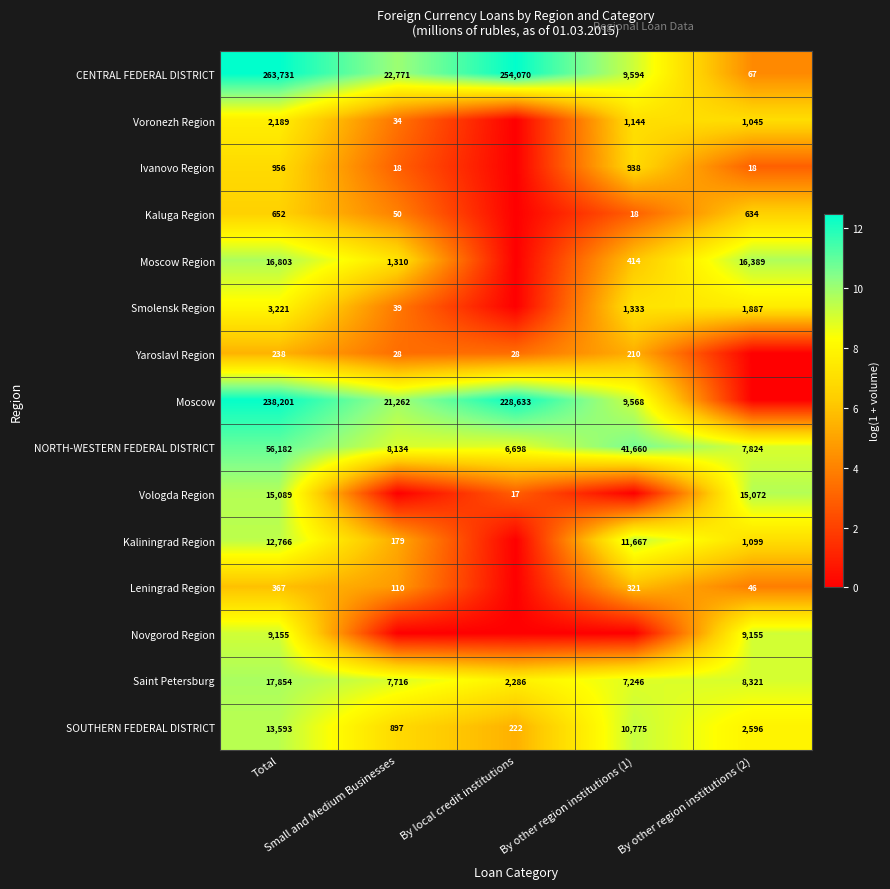

How many values in the Kaliningrad Region series are below 7?

2